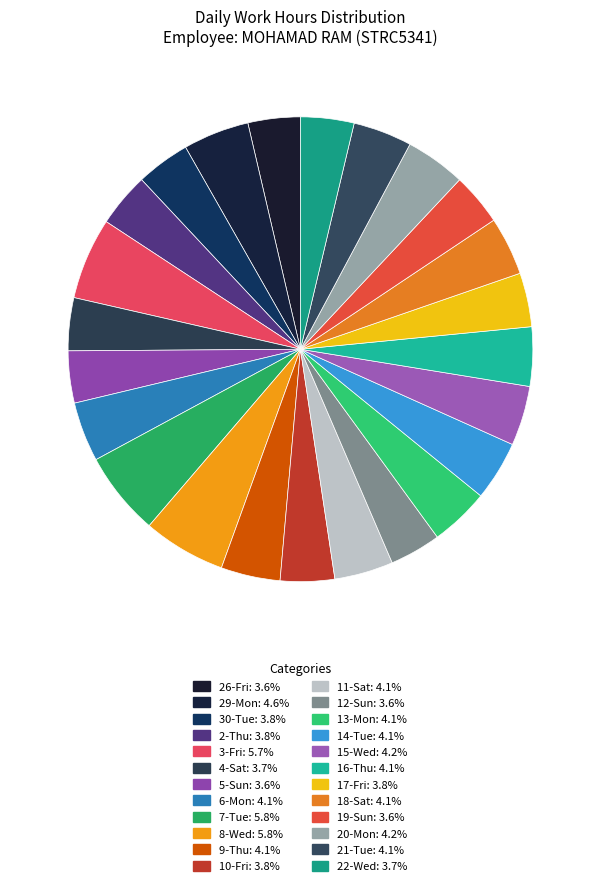

Is 30-Tue the majority of the pie?

No